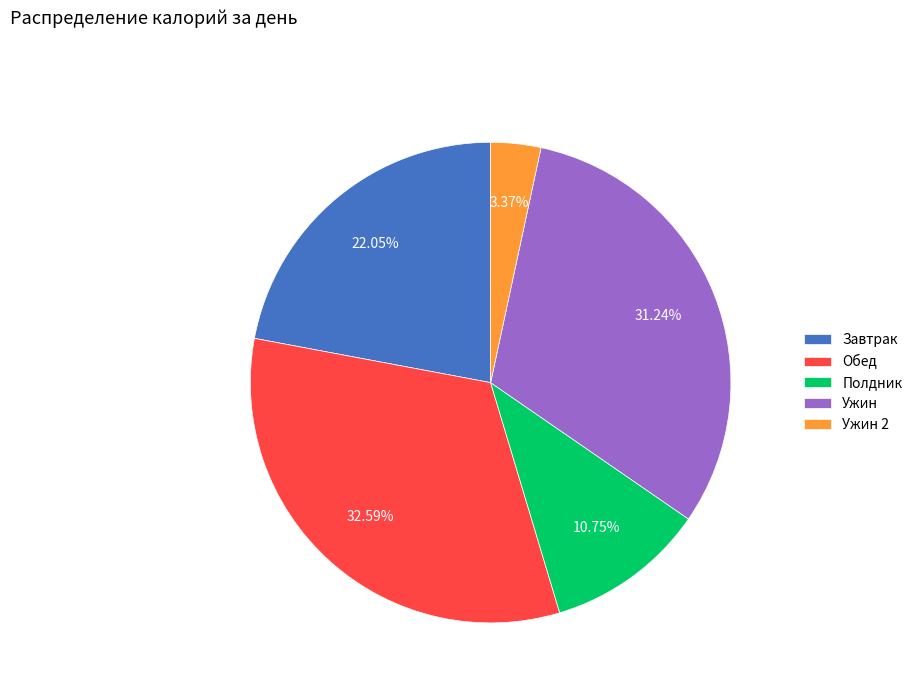

What is the ratio of the value at Обед to the value at Ужин?

1.0